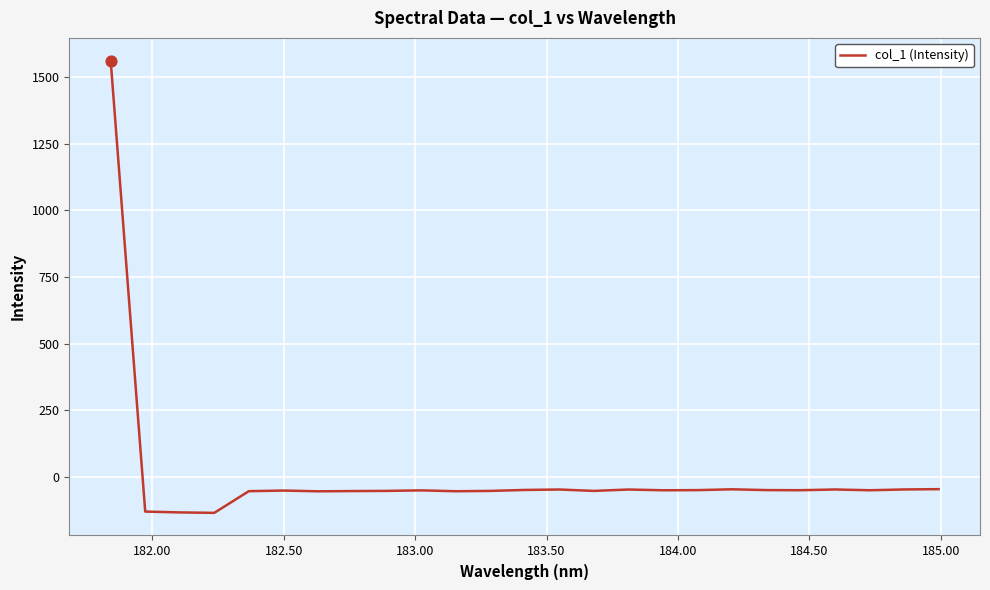

What is the difference between the maximum and minimum values?

1696.5